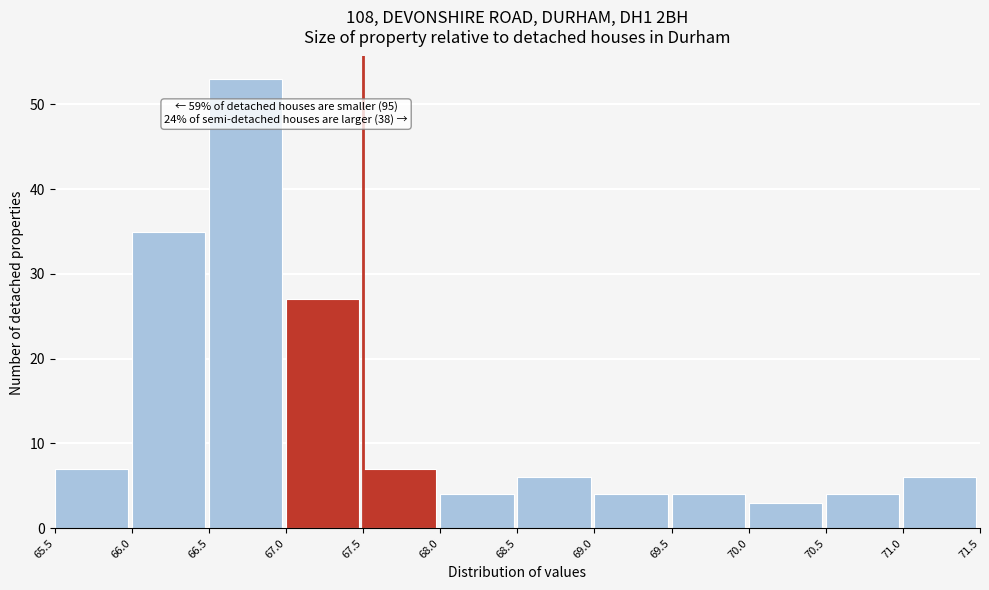

Which range on the x-axis has the tallest bar?

66.5 to 67.0